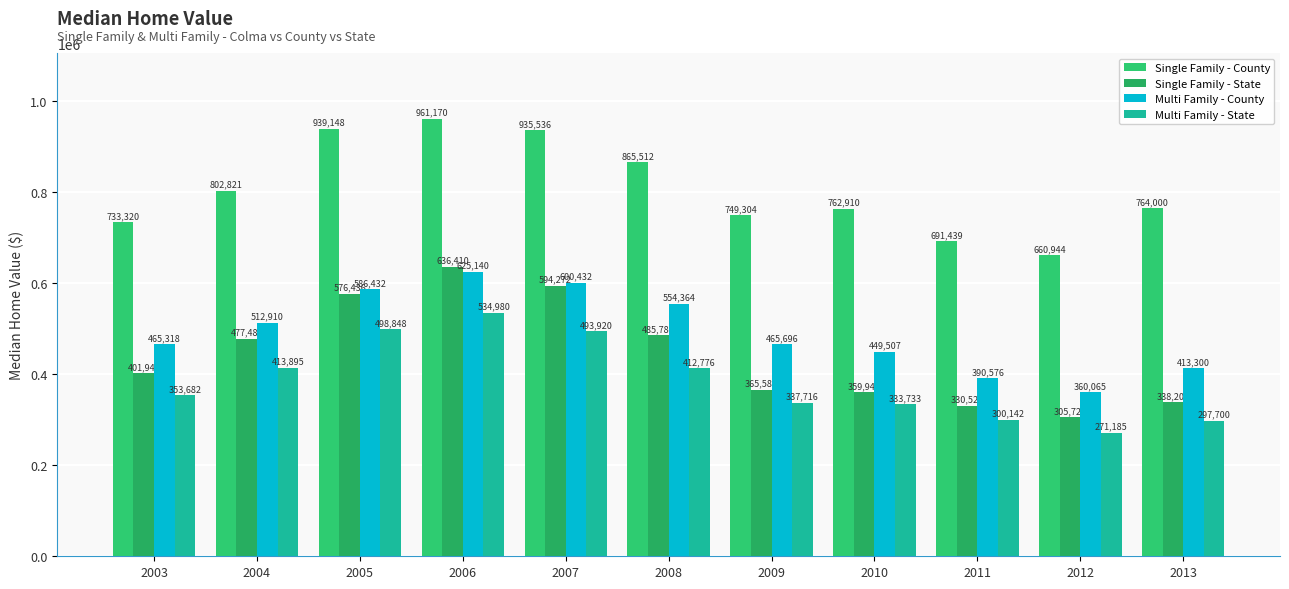

List the series in order of their peak value, lowest first.

Multi Family - State, Multi Family - County, Single Family - State, Single Family - County